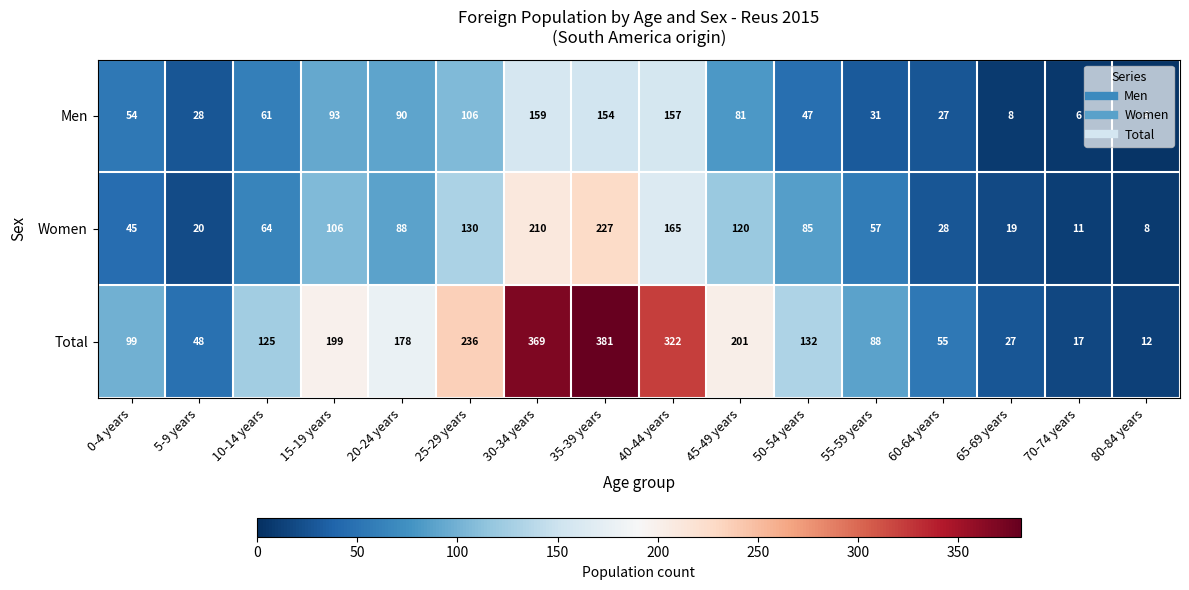

The value of Men at 55-59 years is 31. True or false?

True